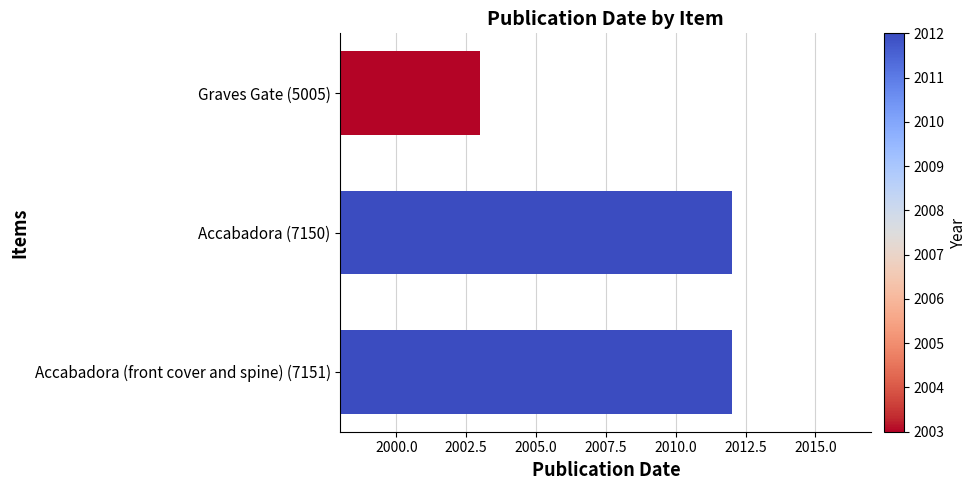

Count the values in the range 2003 to 2012.

3